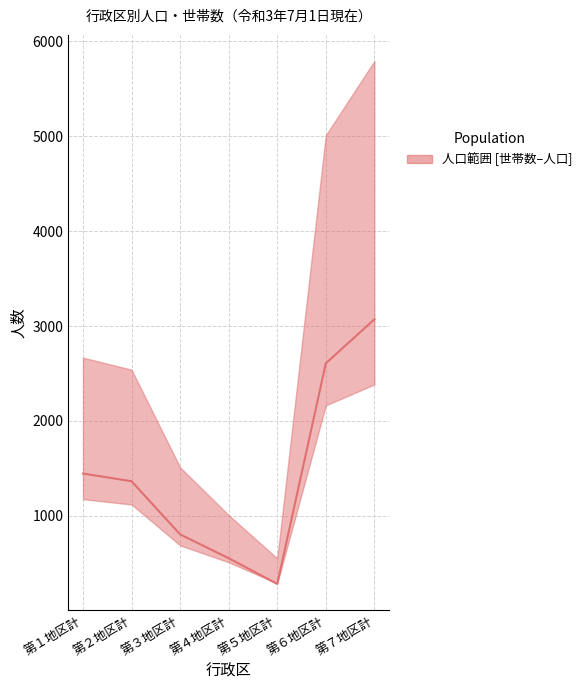

What is the difference between the second highest and minimum values?

2324